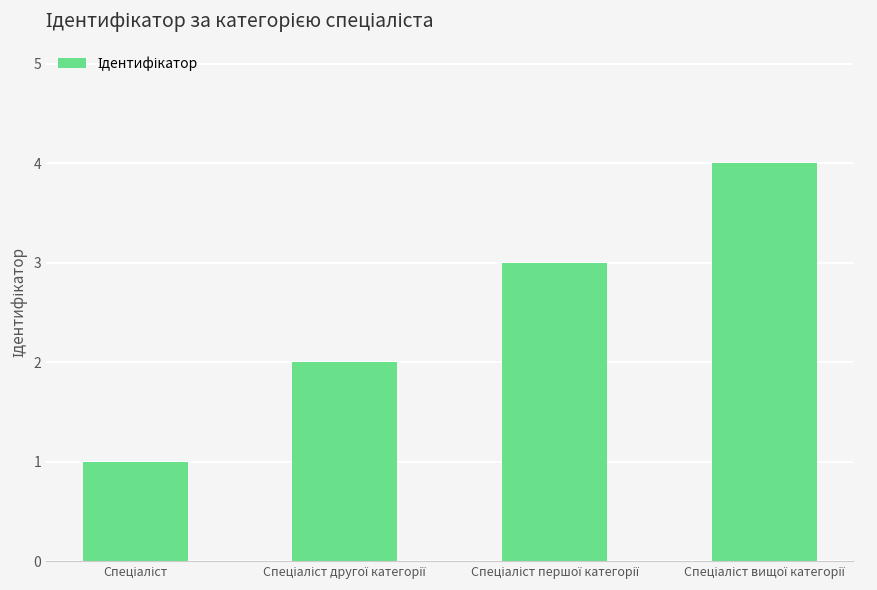

What is the greatest value displayed?

4